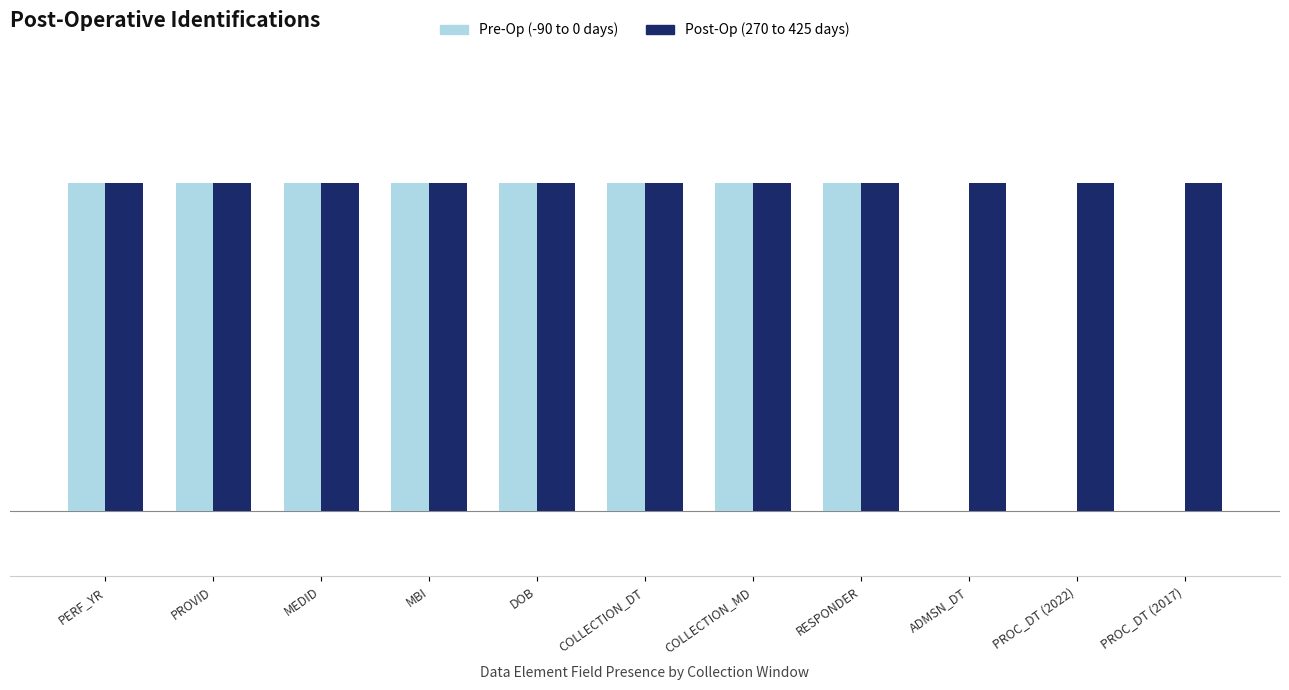

Reading left to right, transcribe all the data shown in this chart.

Pre-Op (-90 to 0 days): PERF_YR=1	PROVID=1	MEDID=1	MBI=1	DOB=1	COLLECTION_DT=1	COLLECTION_MD=1	RESPONDER=1	ADMSN_DT=0	PROC_DT (2022)=0	PROC_DT (2017)=0
Post-Op (270 to 425 days): PERF_YR=1	PROVID=1	MEDID=1	MBI=1	DOB=1	COLLECTION_DT=1	COLLECTION_MD=1	RESPONDER=1	ADMSN_DT=1	PROC_DT (2022)=1	PROC_DT (2017)=1